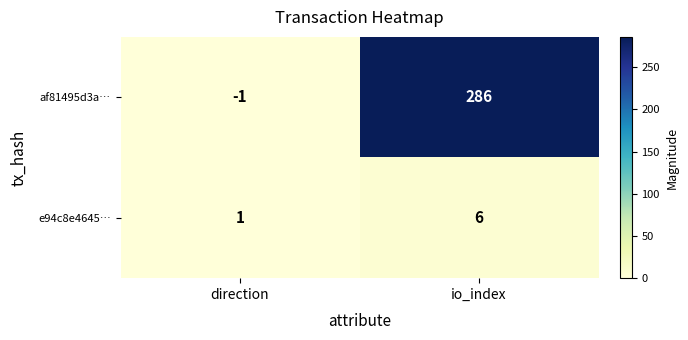

How many distinct data groups are displayed?

2